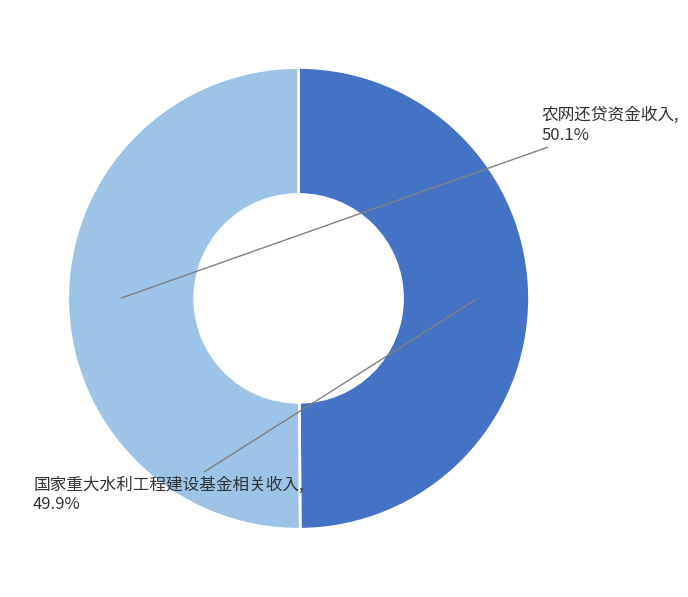

Is there any slice that represents more than half of the pie?

Yes